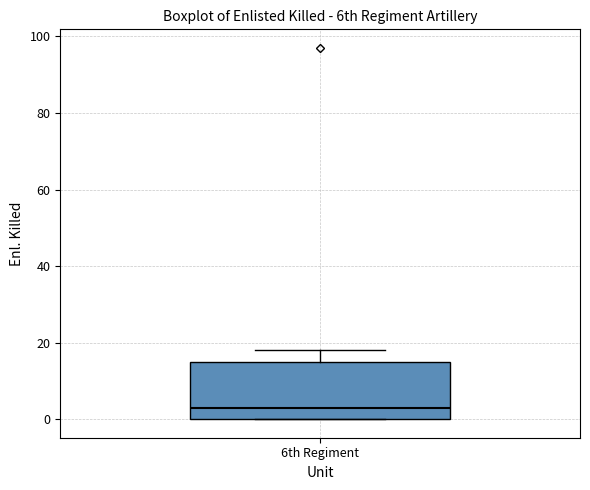

Where does the upper whisker of the box for 6th Regiment end on the y-axis? The values are not printed on the chart, so give them approximately, as read against the axis.

18